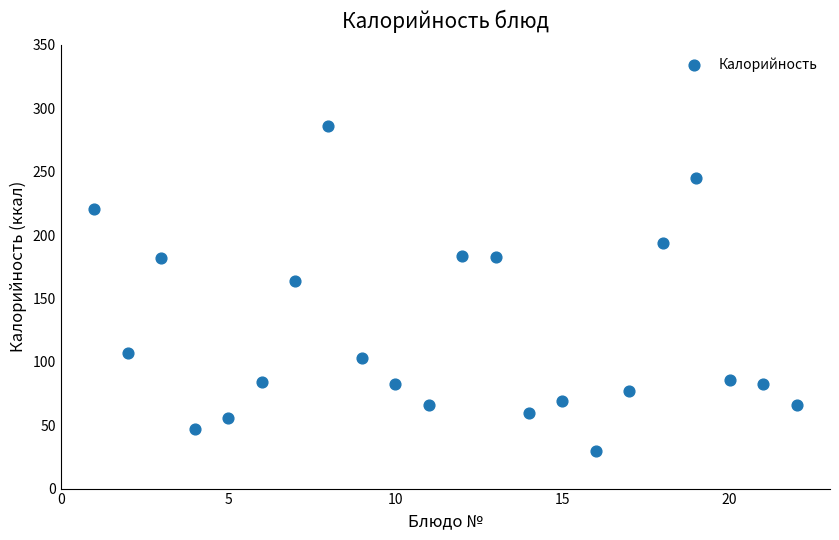

What Y value in the scatter plot is closest to 158?

163.8